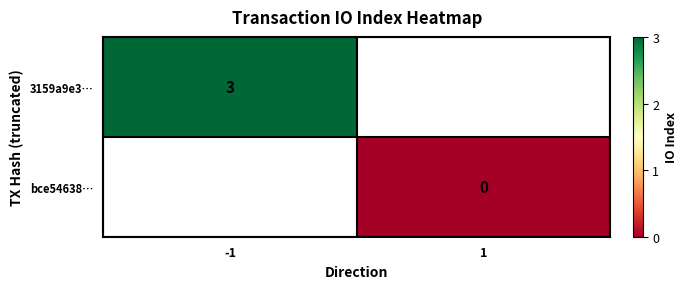

The value of 3159a9e3… at -1 is 3. True or false?

True